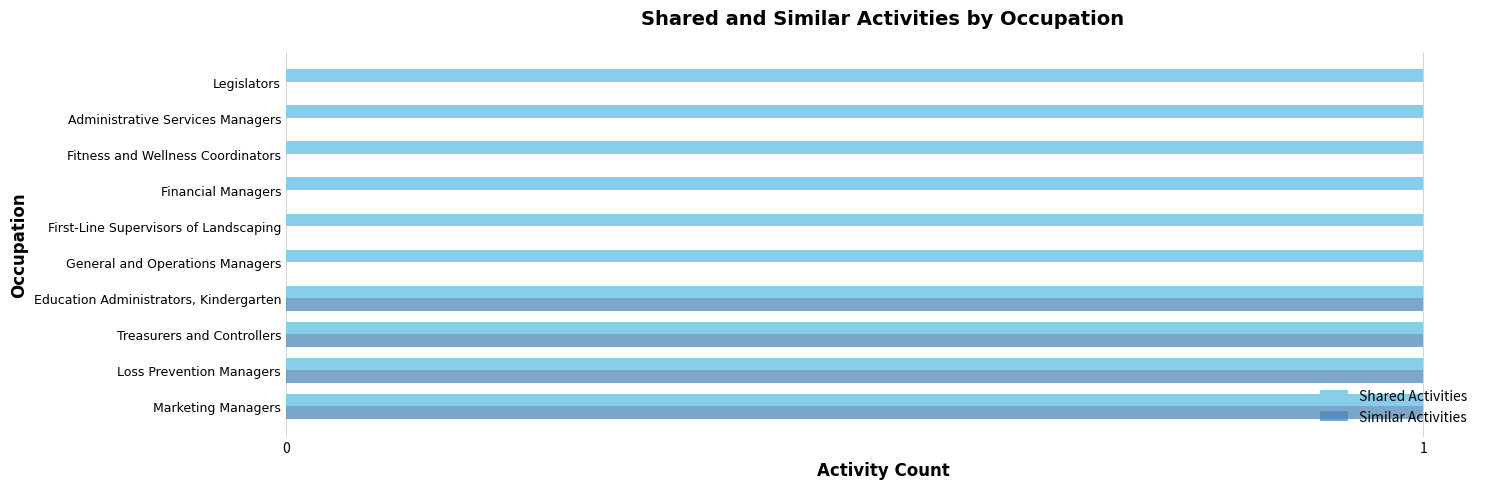

True or false: Similar Activities has a value of 1 at Treasurers and Controllers.

True